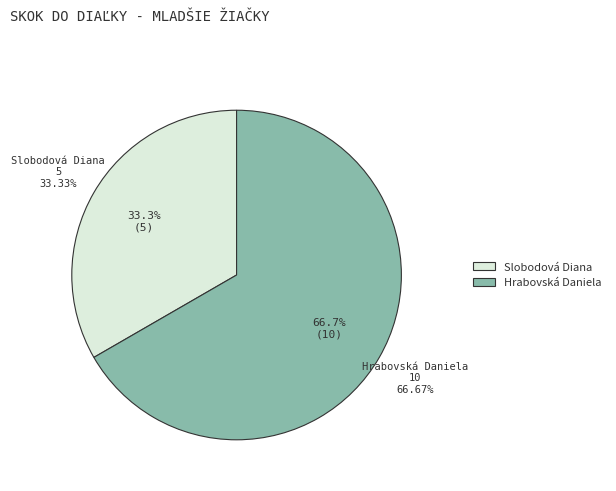

Approximately how many times larger is the value at Slobodová Diana compared to Hrabovská Daniela?

0.5